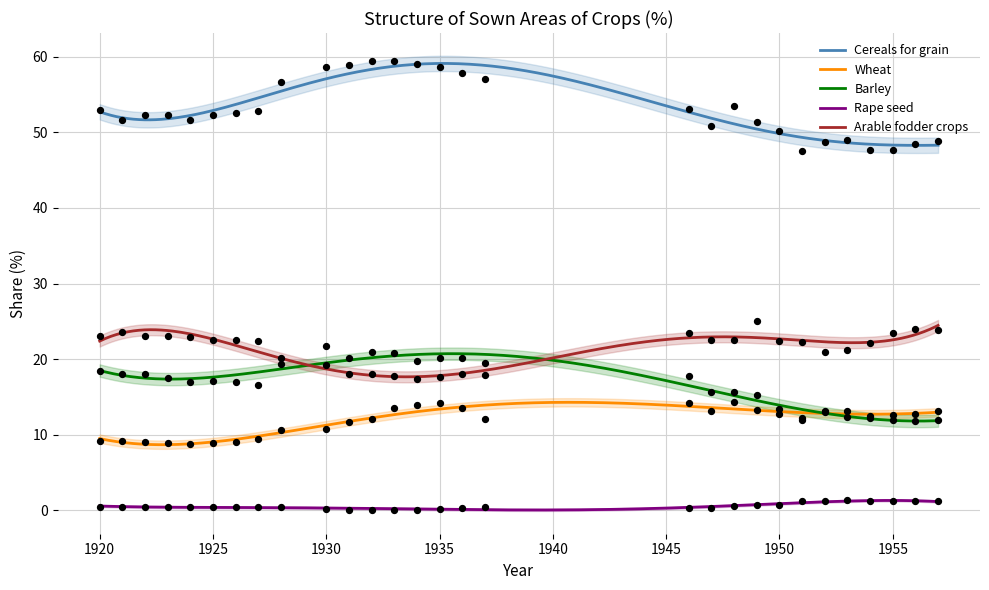

Which series has the largest total across all categories?

Cereals for grain